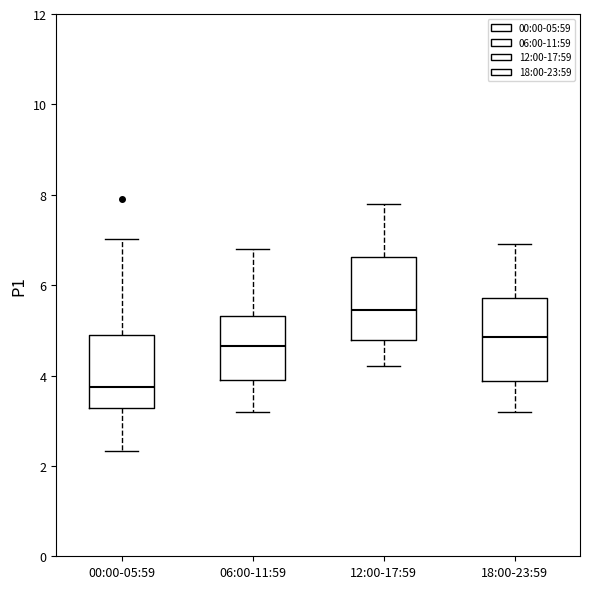

Where does the lower whisker of the box for 00:00-05:59 end on the y-axis? The values are not printed on the chart, so give them approximately, as read against the axis.

2.4